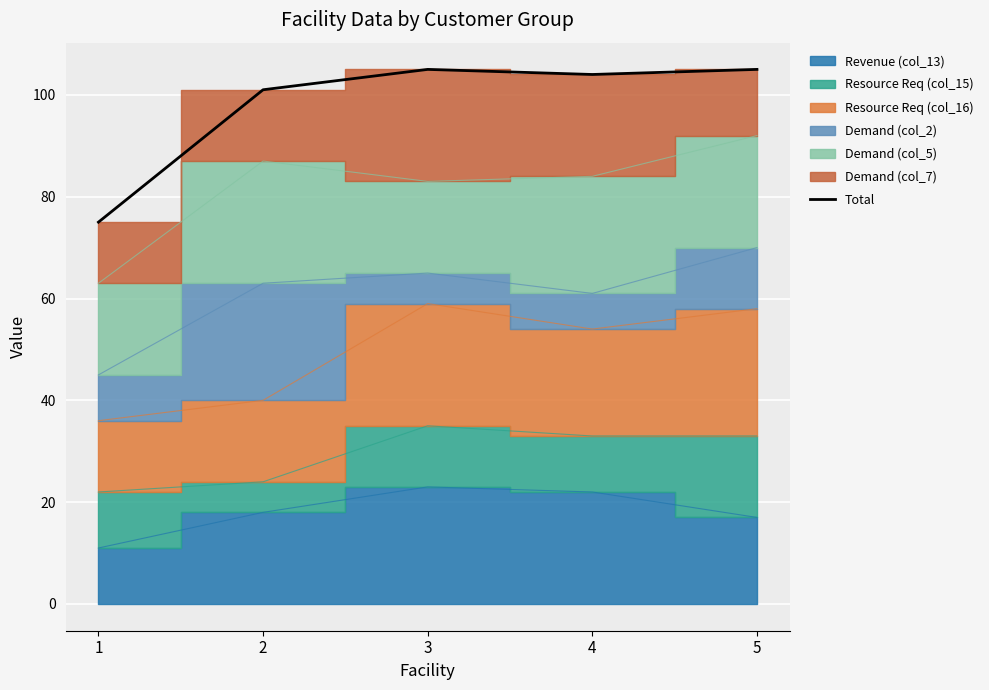

True or false: the data shows 105 at 5.

True